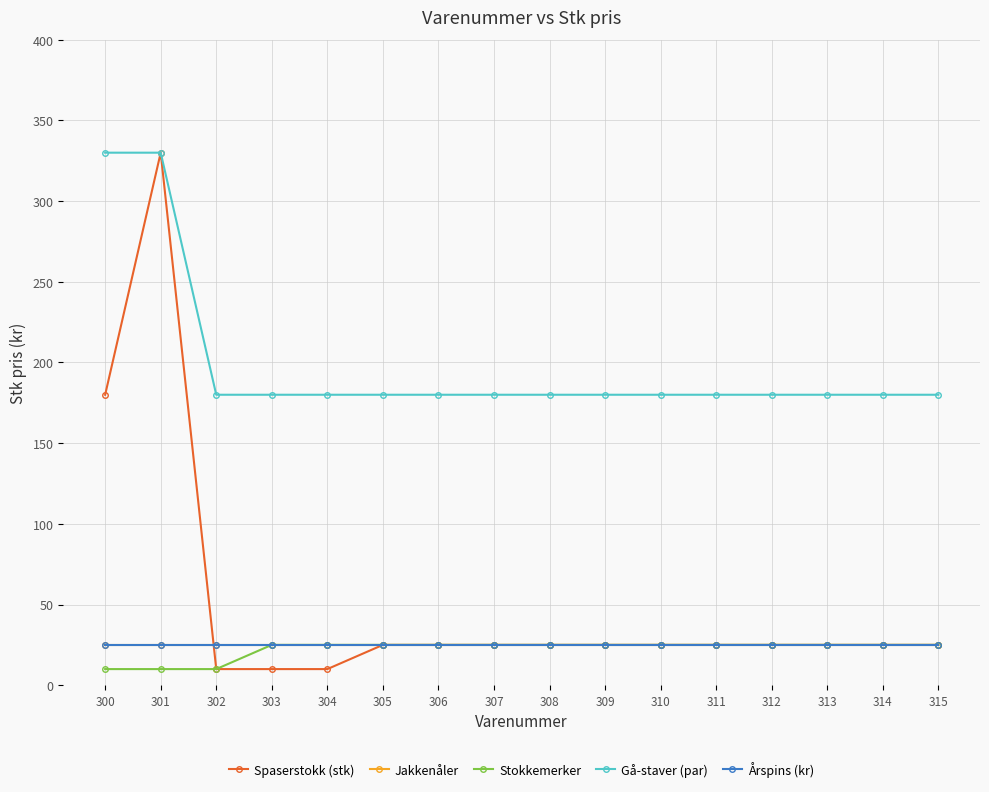

Between 314 and 313, which is larger?

314